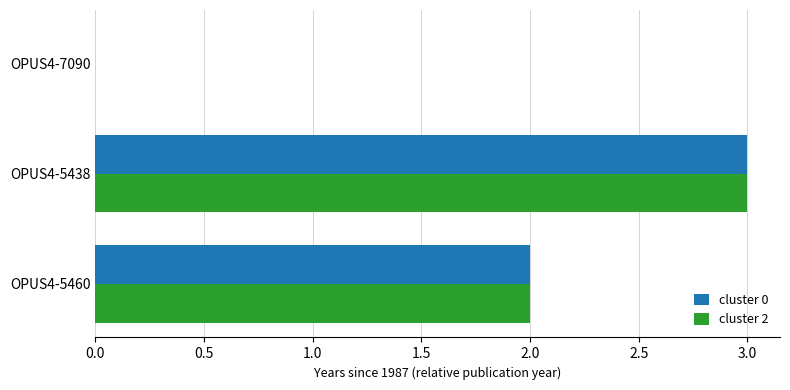

The value of cluster 0 at OPUS4-5438 is 1. True or false?

False